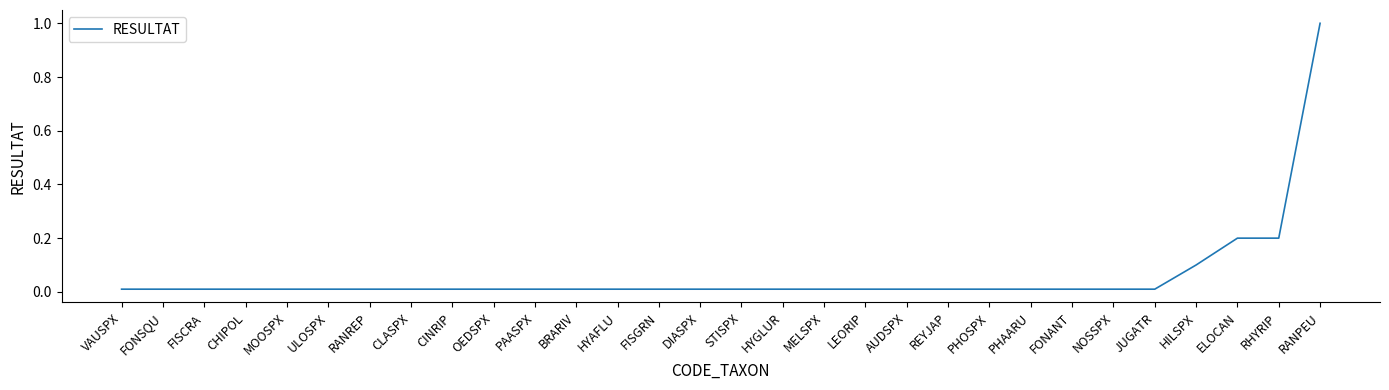

Does the chart have visible grid lines?

No